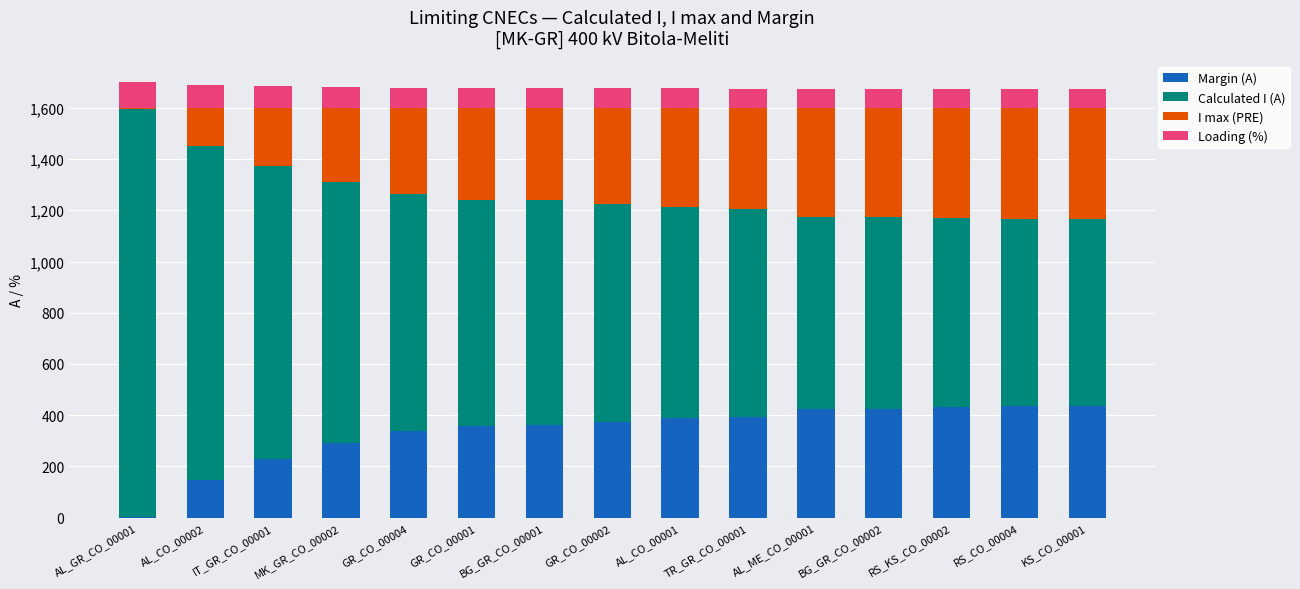

What is the sum of all Margin (A) values?

5035